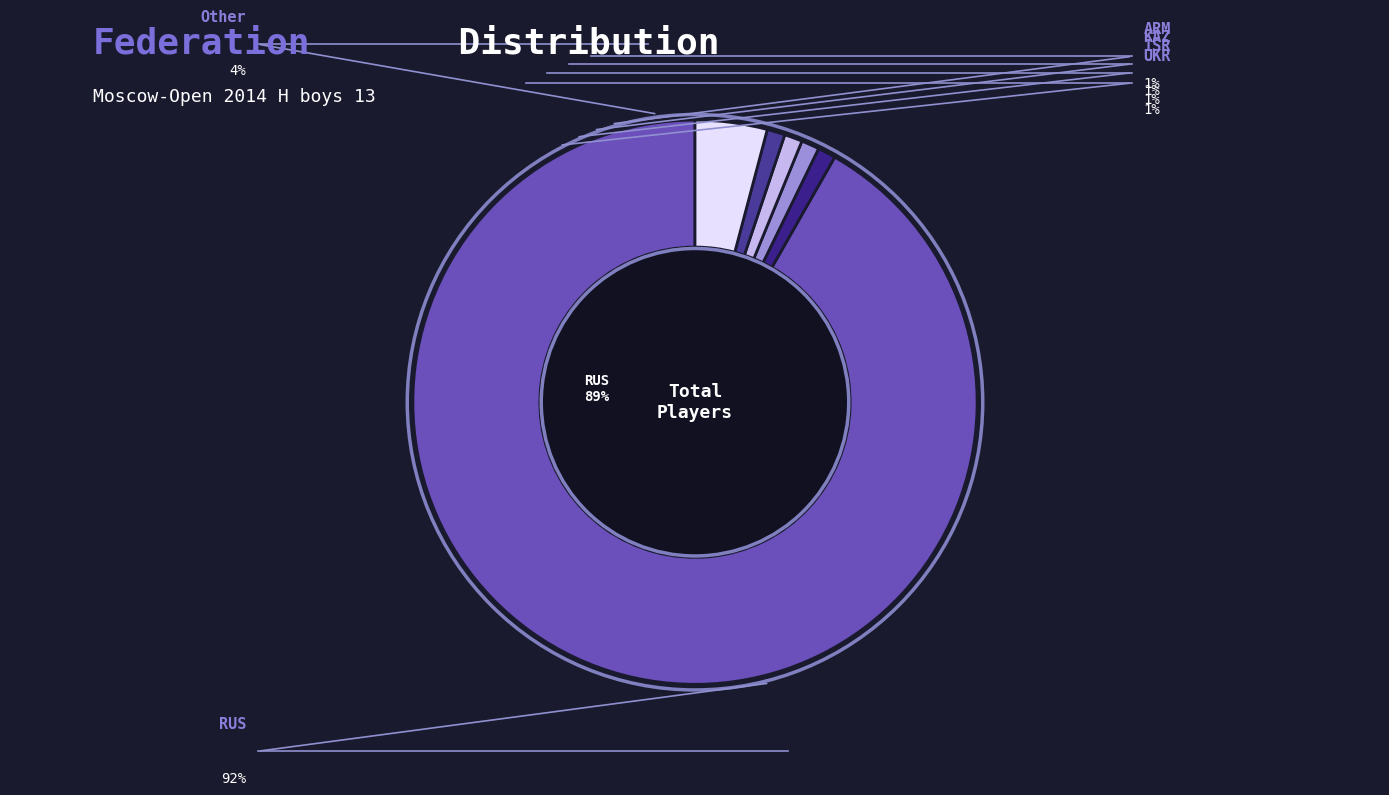

Combined, what portion of the pie is UKR and ARM?

2.1%